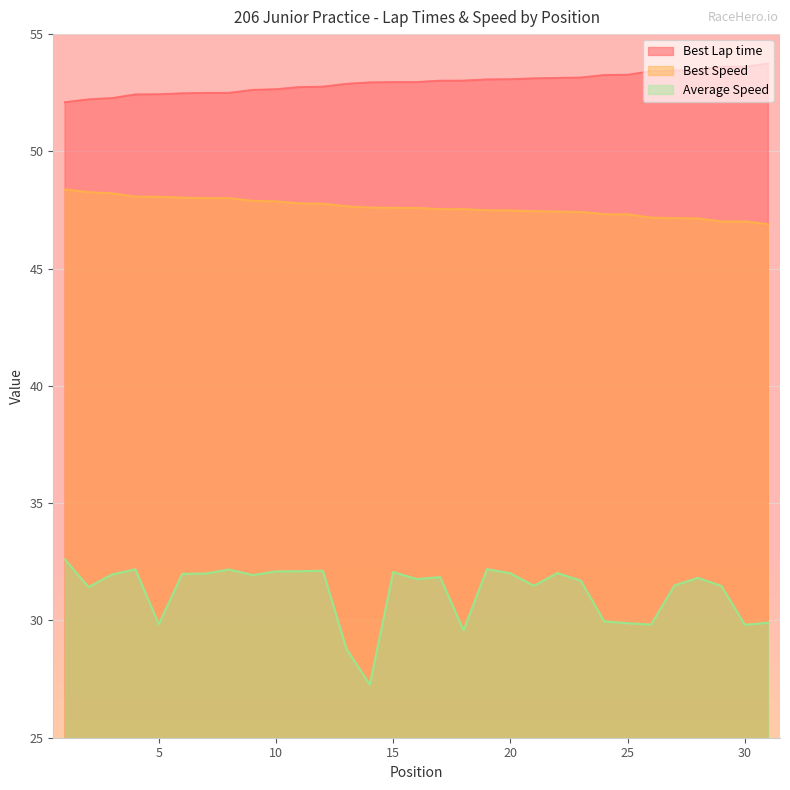

True or false: Best Lap time and Best Speed intersect in this chart.

False